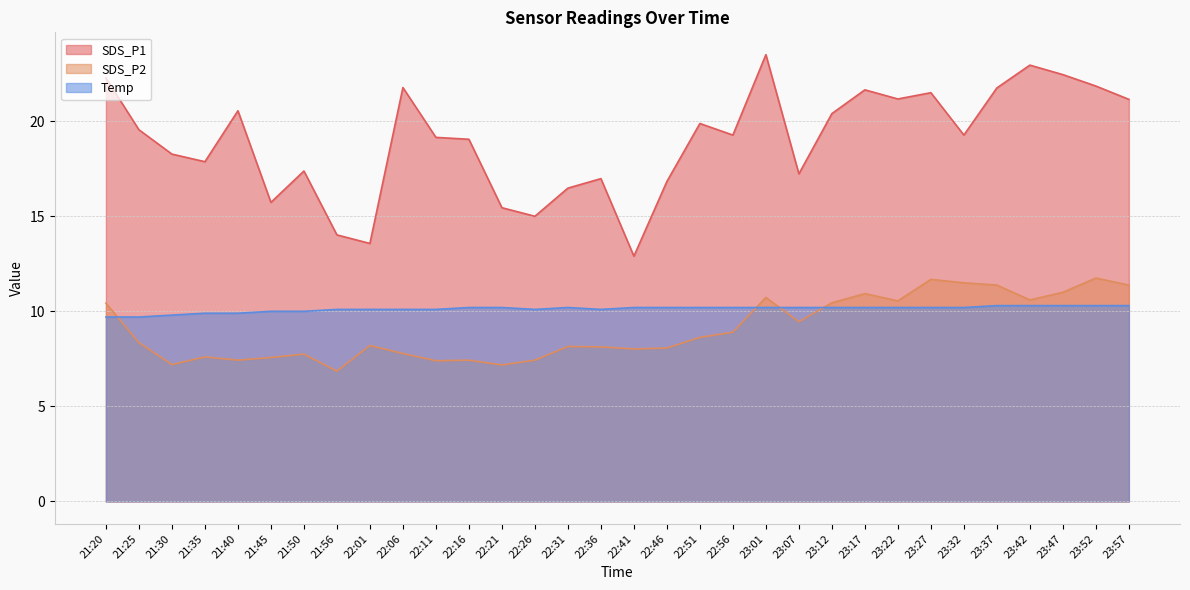

What is the spread (max minus min) of values at 21:40?

13.1